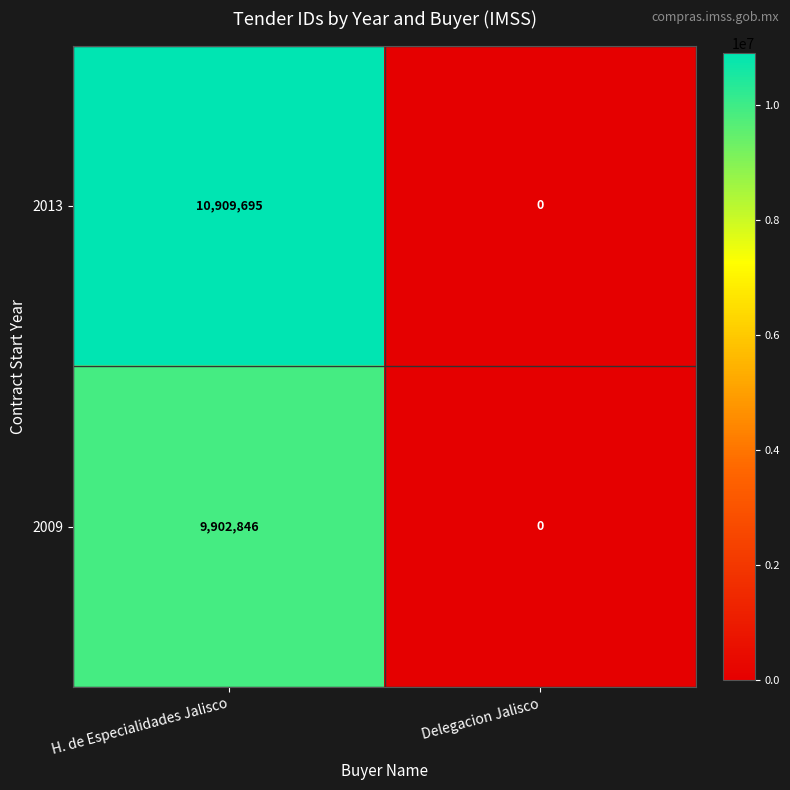

Rank the series by their maximum value, from lowest to highest.

2009, 2013